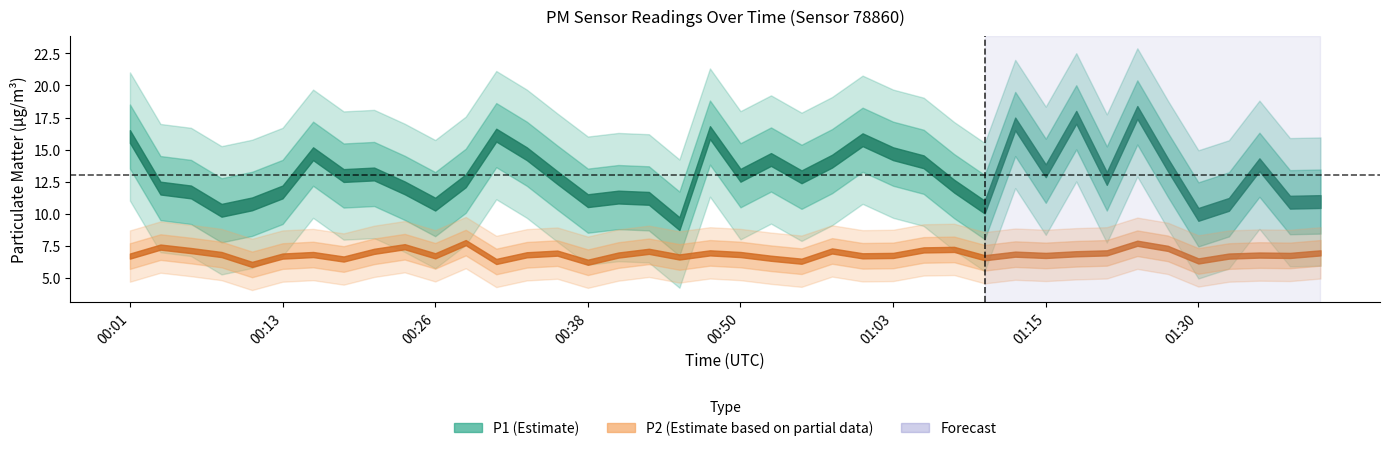

What is the sum of the P2 values at 01:27 and 00:48?

14.2